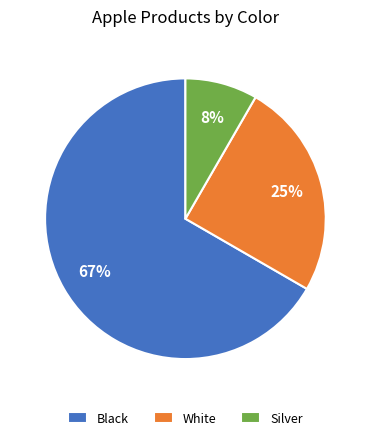

How many slices are in this pie chart?

3